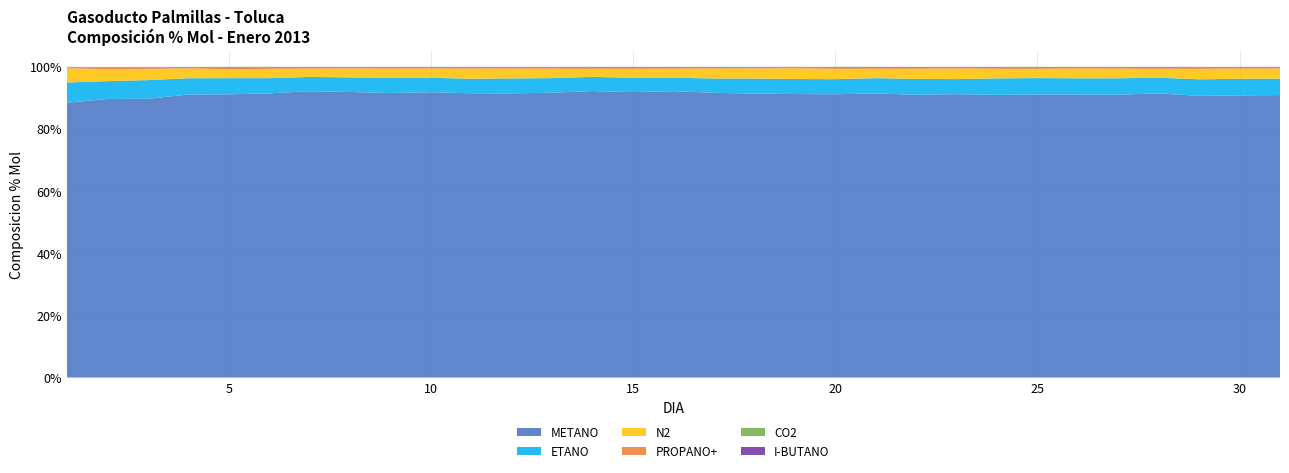

Reading left to right, list all the values displayed in this chart.

METANO: 88.4	89.6	89.7	91.0	91.1	91.4	92.1	91.9	91.5	91.8	91.4	91.4	91.6	92.2	91.8	92.1	91.6	91.3	91.2	91.1	91.4	91.0	91.2	90.9	91.1	91.1	91.0	91.4	90.6	90.8	90.9
ETANO: 6.5	5.7	6.0	5.2	5.2	4.9	4.6	4.7	4.9	4.6	4.7	4.8	4.7	4.6	4.6	4.4	4.6	4.8	4.8	4.9	4.9	5.1	4.9	5.3	5.3	5.2	5.3	5.1	5.3	5.3	5.3
N2: 4.5	3.8	3.6	3.1	2.9	3.0	2.7	2.8	2.9	2.9	3.2	3.1	3.0	2.5	2.9	2.8	3.2	3.2	3.4	3.3	3.0	3.3	3.3	3.1	3.0	3.1	3.0	2.8	3.3	3.2	3.2
PROPANO+: 0.4	0.5	0.4	0.2	0.4	0.3	0.2	0.2	0.3	0.2	0.3	0.3	0.3	0.3	0.3	0.3	0.2	0.2	0.2	0.3	0.3	0.3	0.3	0.3	0.3	0.2	0.3	0.3	0.3	0.3	0.3
CO2: 0.1	0.2	0.2	0.3	0.3	0.3	0.3	0.3	0.3	0.3	0.3	0.3	0.3	0.4	0.4	0.4	0.3	0.3	0.3	0.4	0.4	0.3	0.4	0.4	0.4	0.3	0.3	0.4	0.3	0.3	0.3
I-BUTANO: 0.0	0.0	0.0	0.0	0.0	0.0	0.0	0.0	0.0	0.0	0.0	0.0	0.0	0.0	0.0	0.0	0.0	0.0	0.0	0.0	0.0	0.0	0.0	0.0	0.0	0.0	0.0	0.0	0.0	0.0	0.0